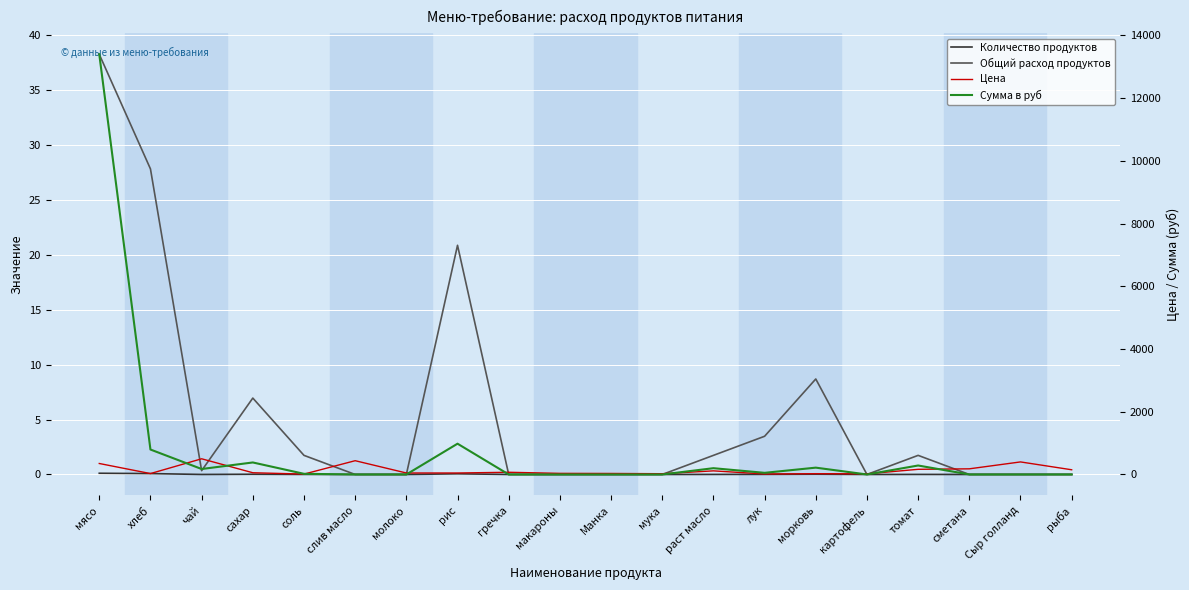

True or false: Общий расход продуктов and Цена cross at least once.

False